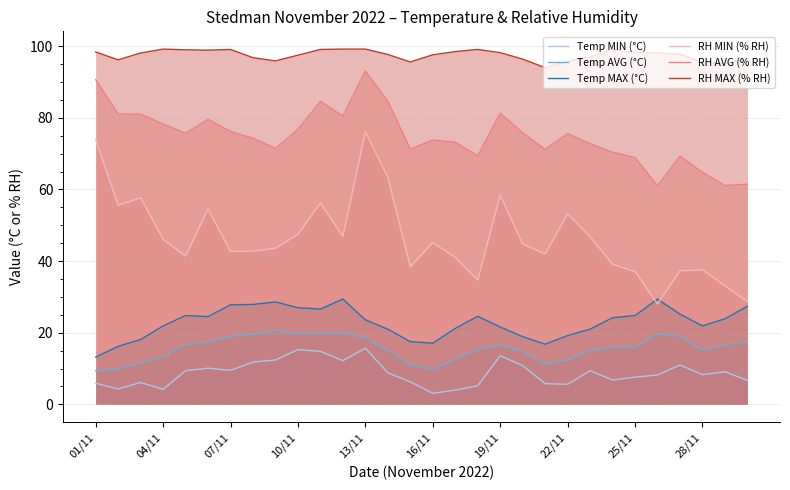

Rank the series at 04/11 from lowest to highest value.

Temp MIN (°C), Temp AVG (°C), Temp MAX (°C), RH MIN (% RH), RH AVG (% RH), RH MAX (% RH)